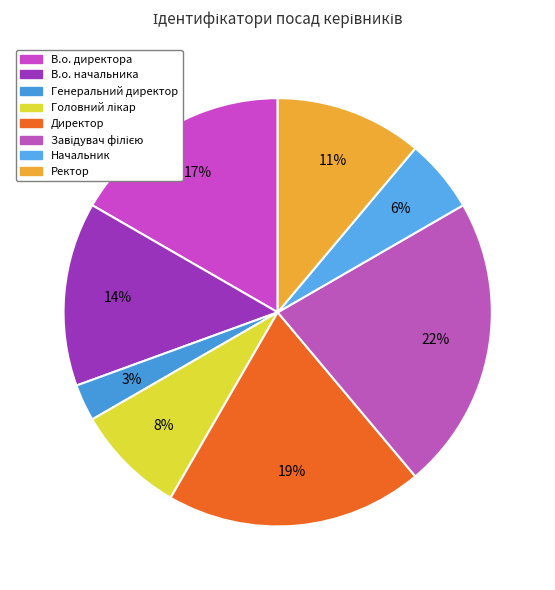

To the nearest percent, what is the average slice percentage?

12%